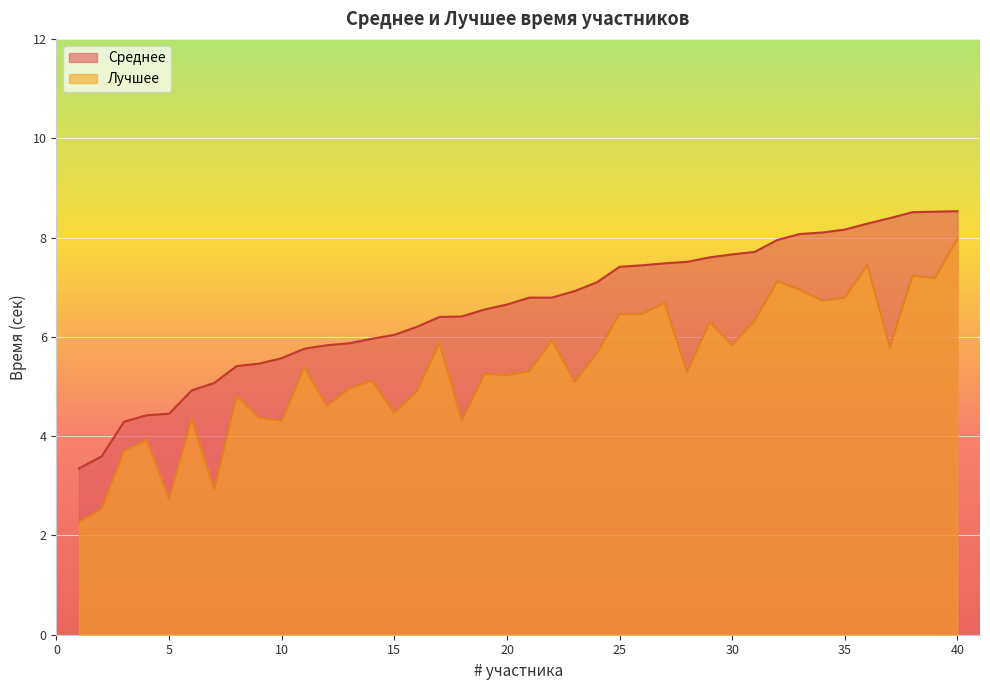

What is the difference between the highest and lowest values at 31?

1.4